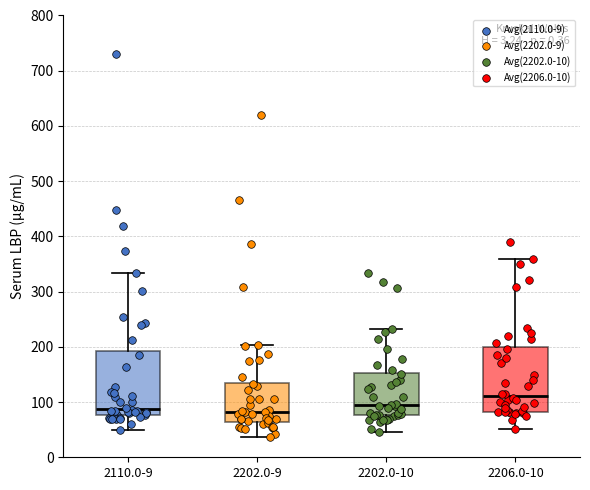

Where is the lower edge of the box for 2110.0-9 on the y-axis? The values are not printed on the chart, so give them approximately, as read against the axis.

80